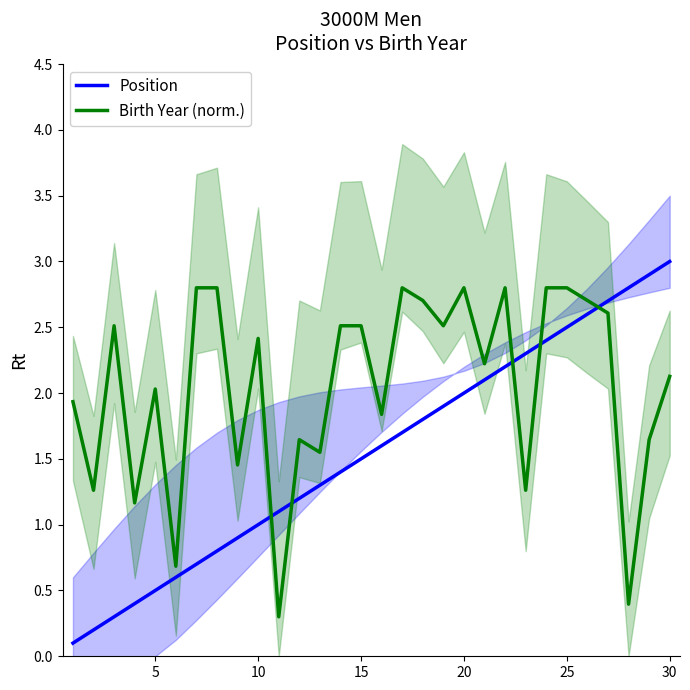

How many lines are shown in the chart?

2